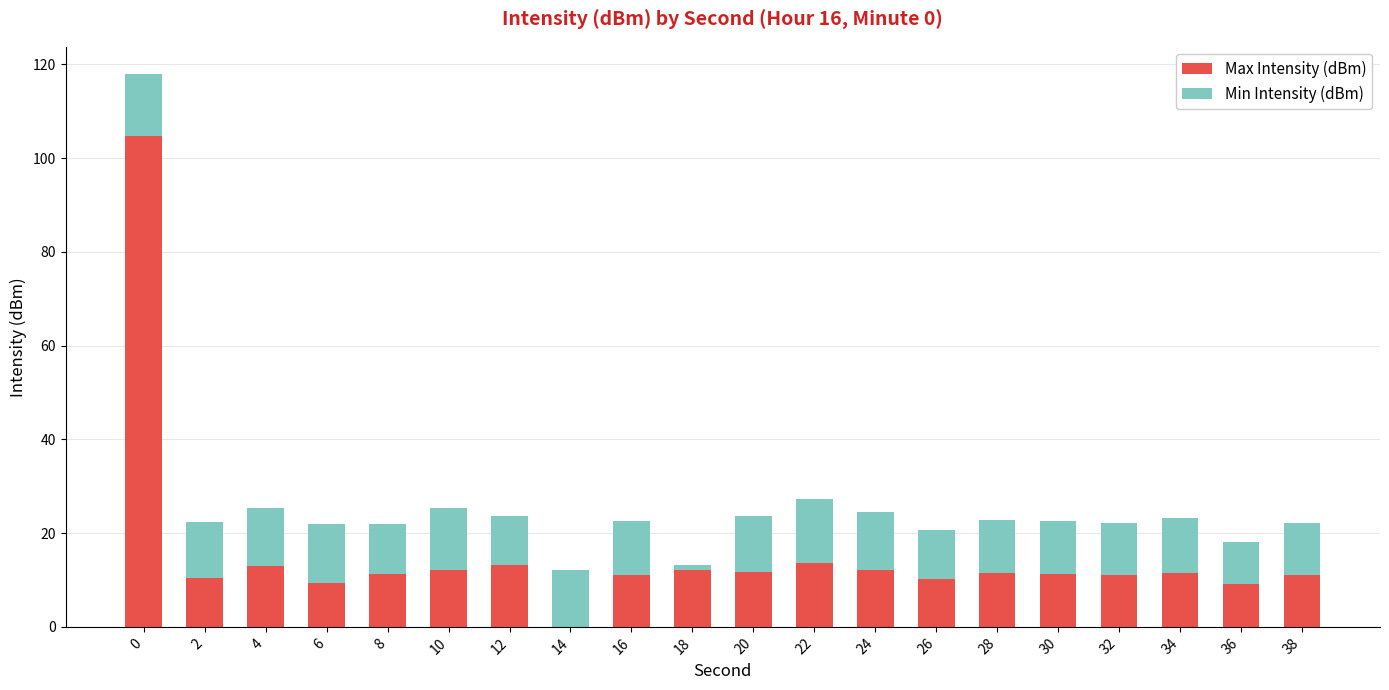

What is the total value across all series at 30?

22.6